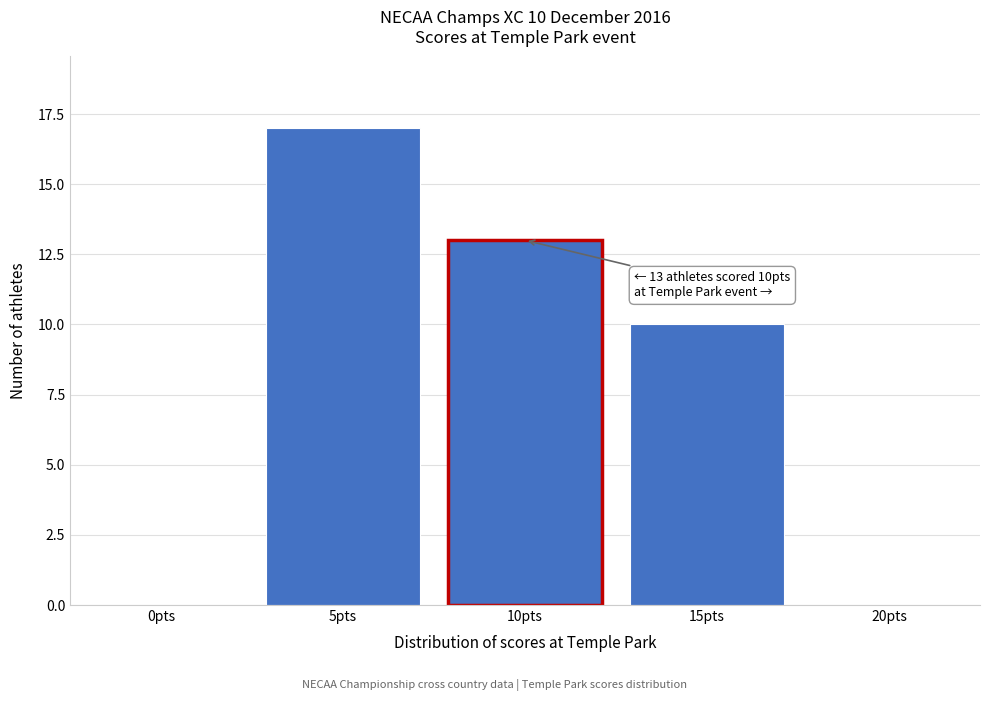

Reading right to left, transcribe all the data shown in this chart.

20pts=0	15pts=10	10pts=13	5pts=17	0pts=0